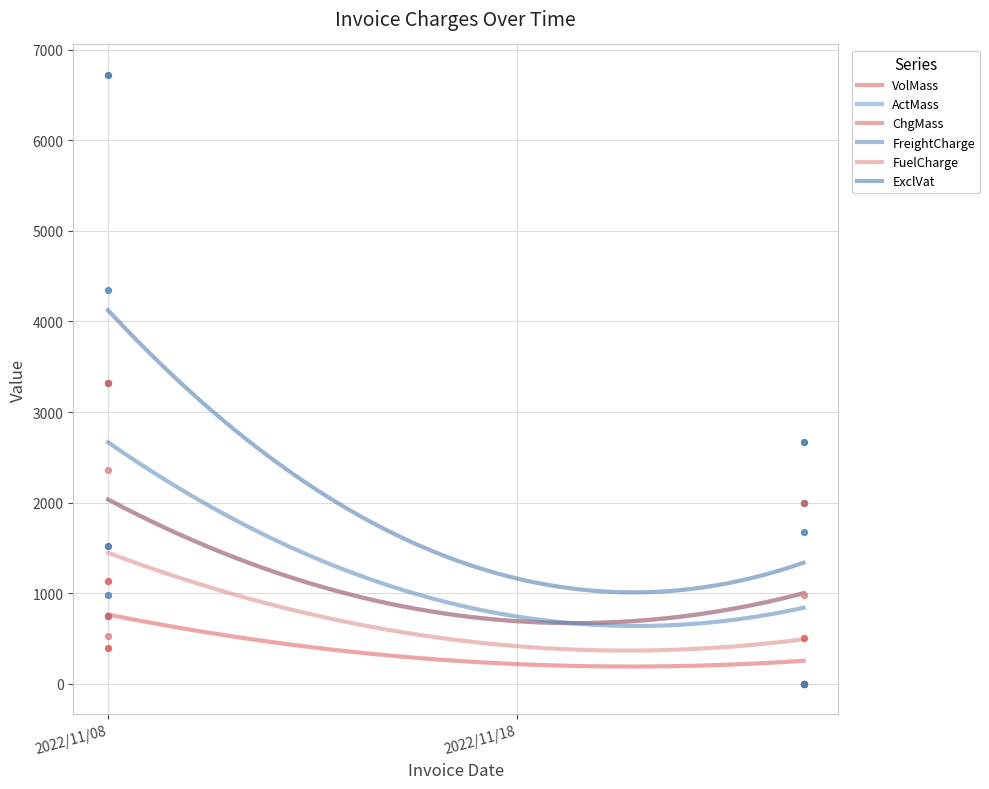

At how many categories does at least one series exceed 276?

3